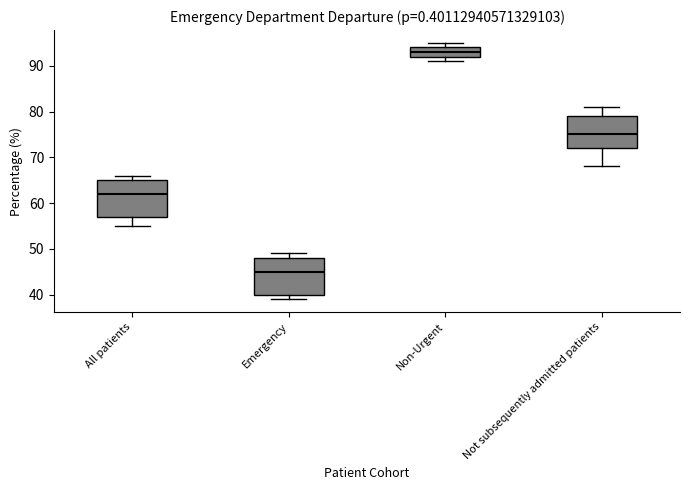

Where does the median line of the box for Non-Urgent sit on the y-axis? The values are not printed on the chart, so give them approximately, as read against the axis.

93